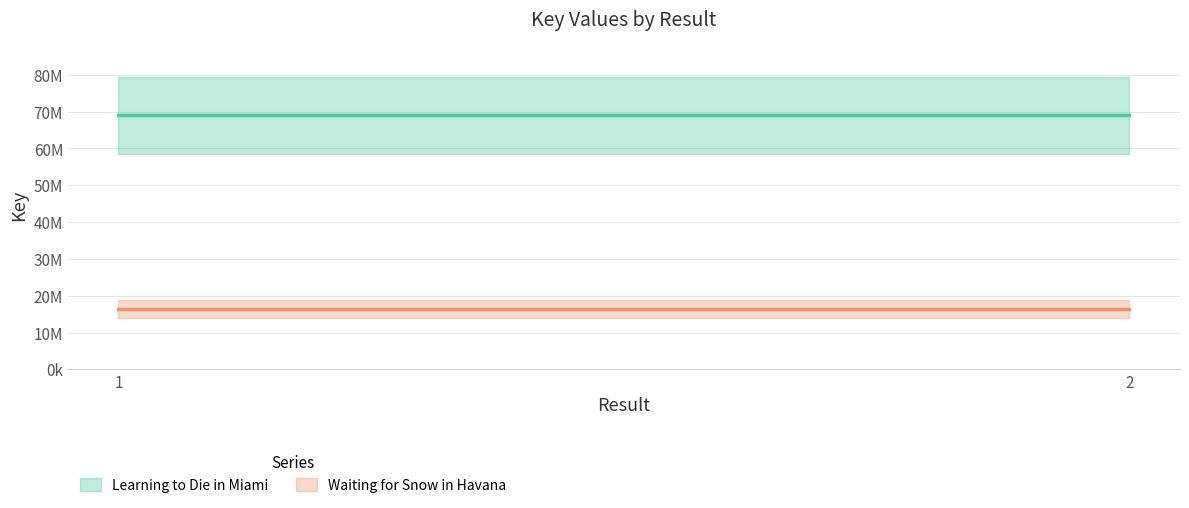

Is the value of Waiting for Snow in Havana at 1 greater than the value of Learning to Die in Miami at 1?

No